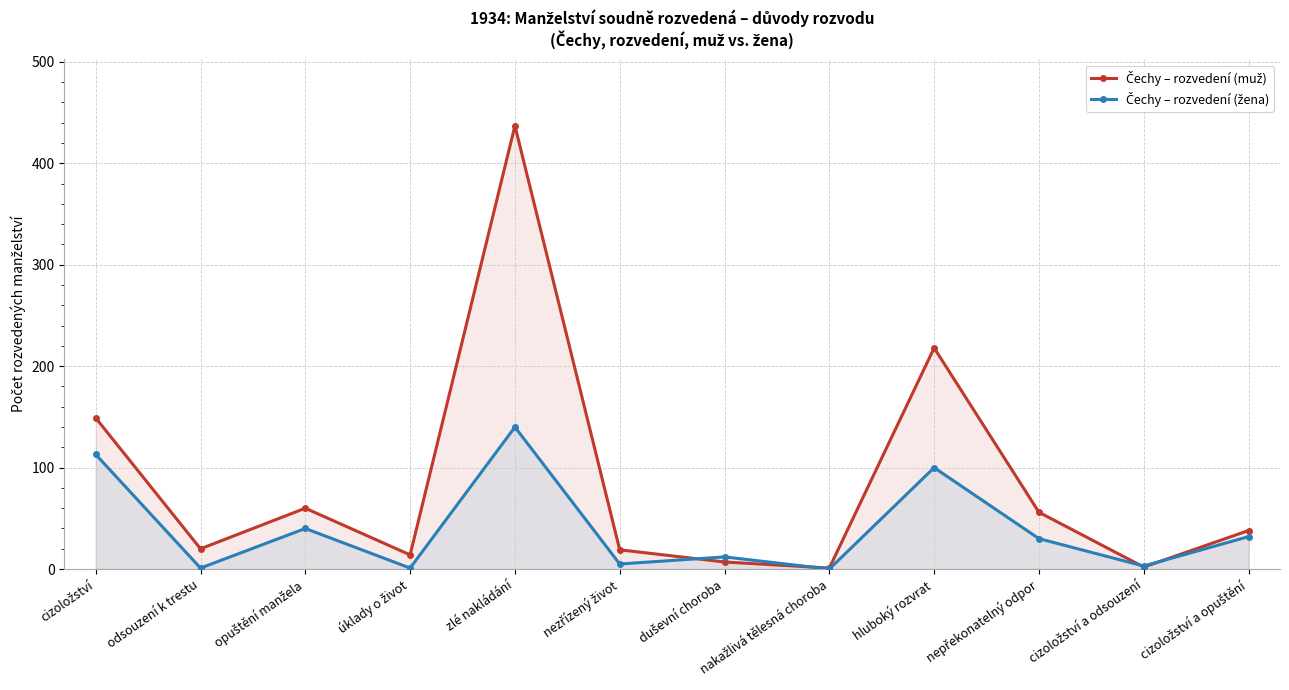

How many lines are shown in the chart?

2